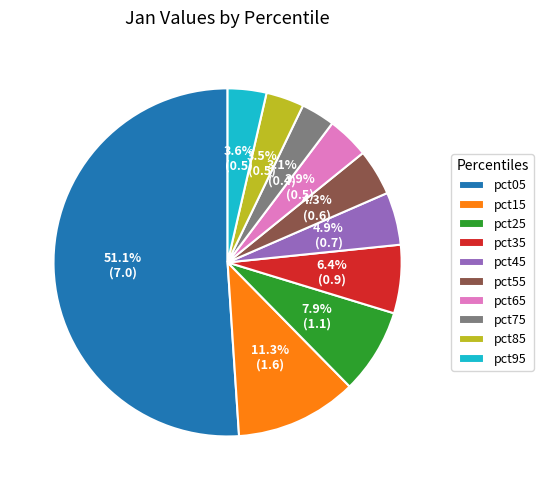

To the nearest percent, what portion does pct65 represent?

4%